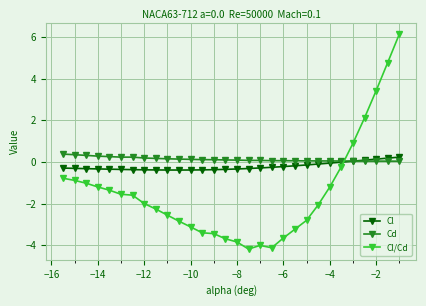

What is the maximum value for Cd?

0.4